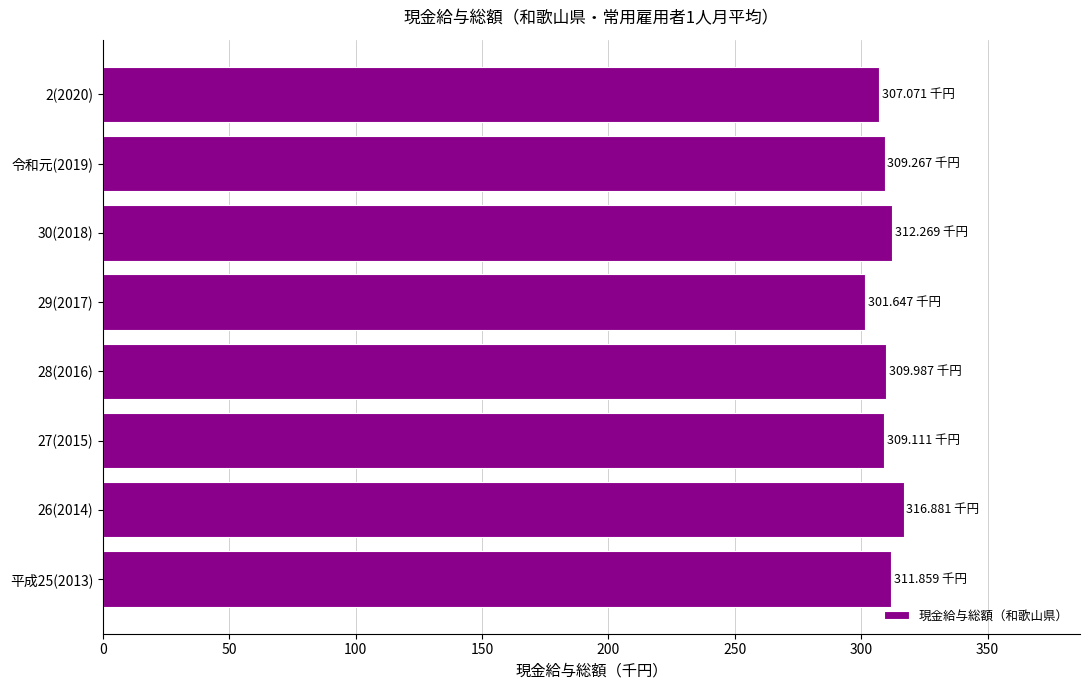

What is the sum of all values?

2478.1